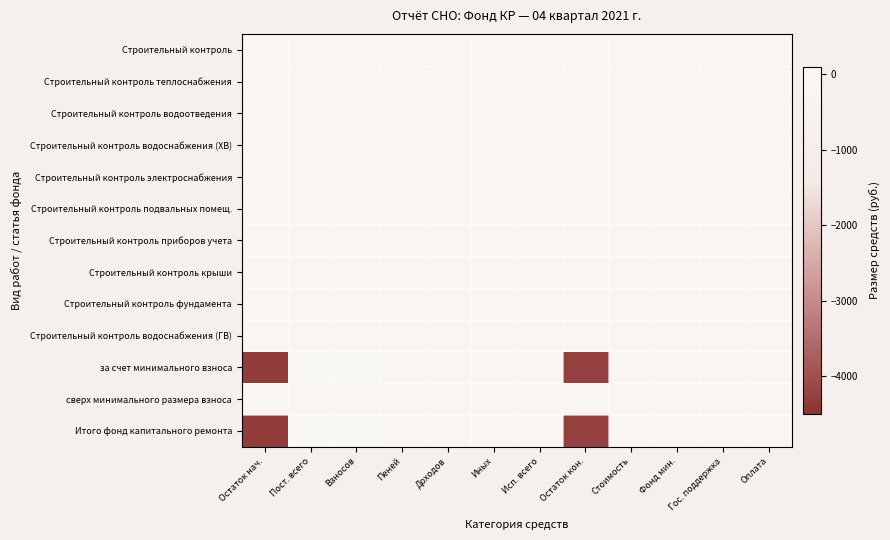

Rank the series by their maximum value, from lowest to highest.

Строительный контроль, Строительный контроль теплоснабжения, Строительный контроль водоотведения, Строительный контроль водоснабжения (ХВ), Строительный контроль электроснабжения, Строительный контроль подвальных помещ., Строительный контроль приборов учета, Строительный контроль крыши, Строительный контроль фундамента, Строительный контроль водоснабжения (ГВ), сверх минимального размера взноса, за счет минимального взноса, Итого фонд капитального ремонта